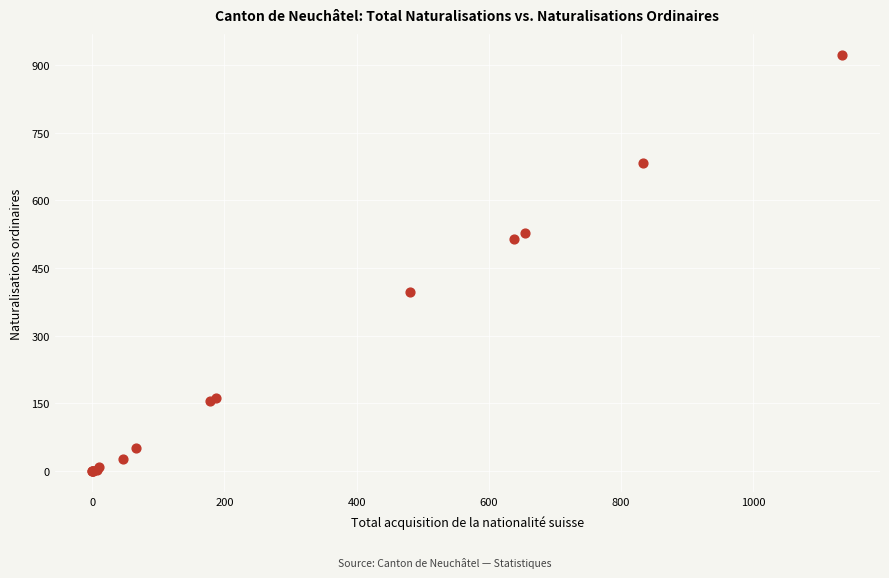

What Y value in the scatter plot is closest to 461?

515